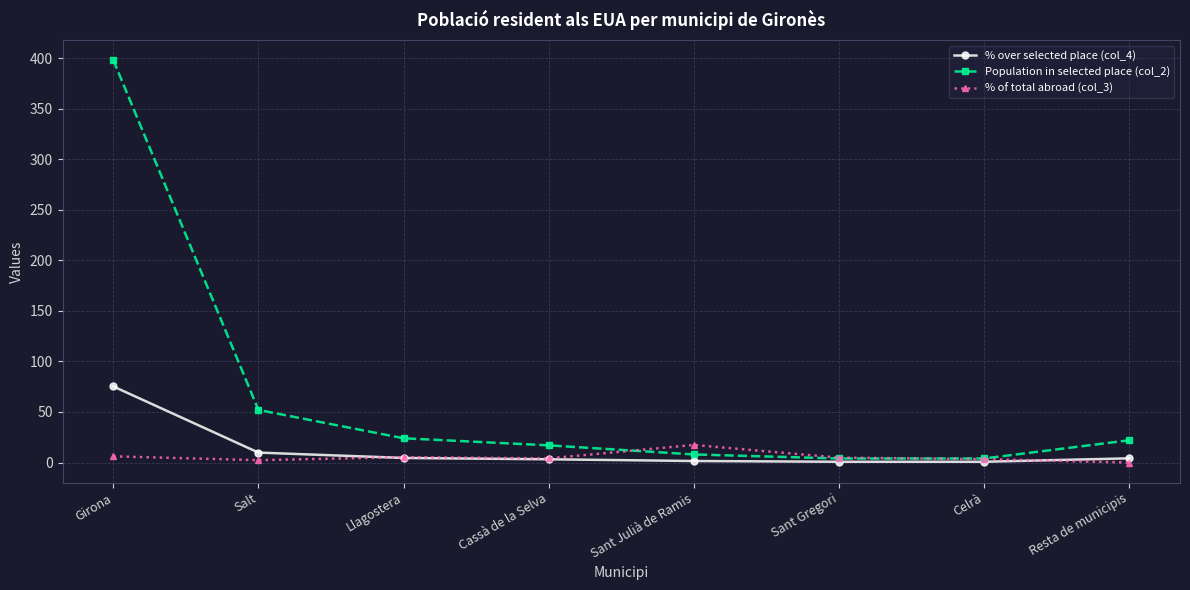

At which label does Population in selected place (col_2) first exceed 22?

Girona